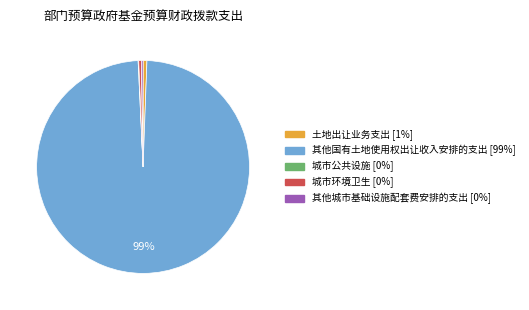

The 其他国有土地使用权出让收入安排的支出 slice represents 99% of the pie. True or false?

True